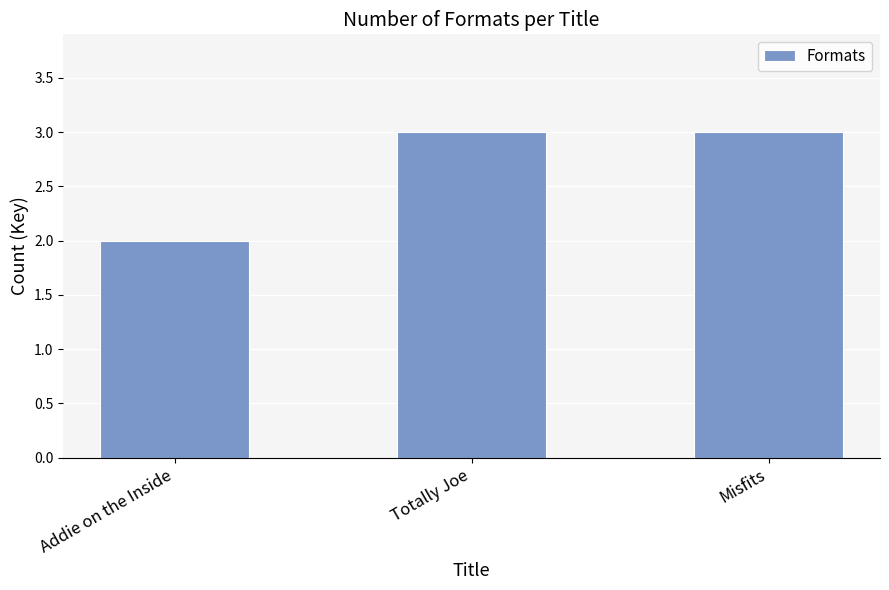

Are the bars horizontal?

No